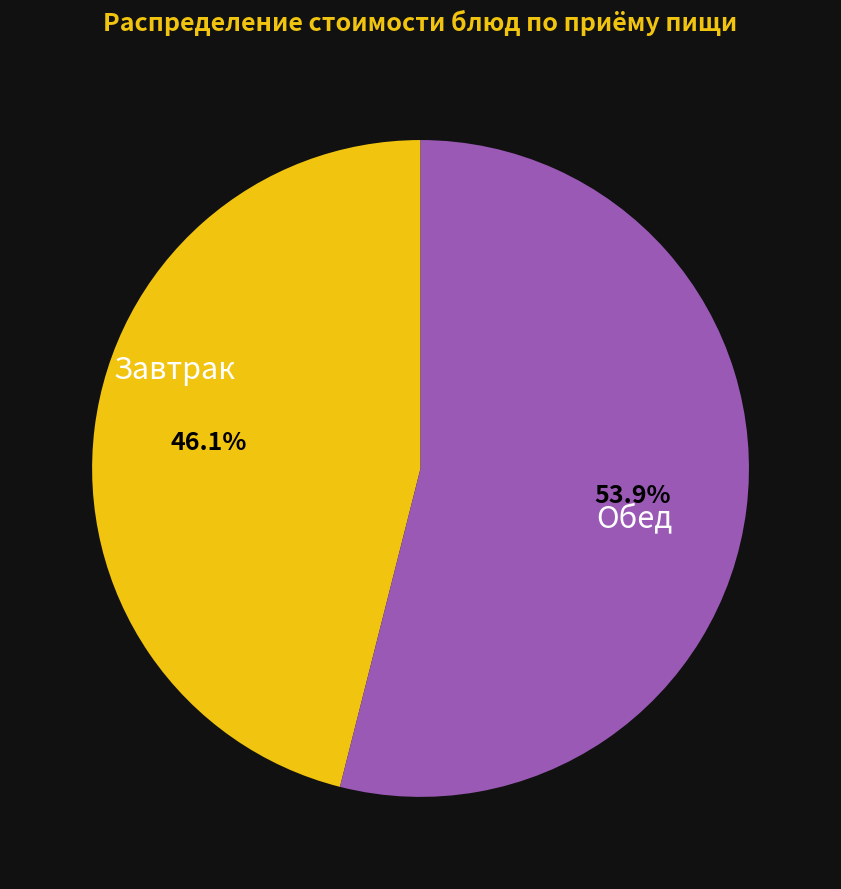

To the nearest percent, what is the difference between the largest and smallest slice percentages?

8%